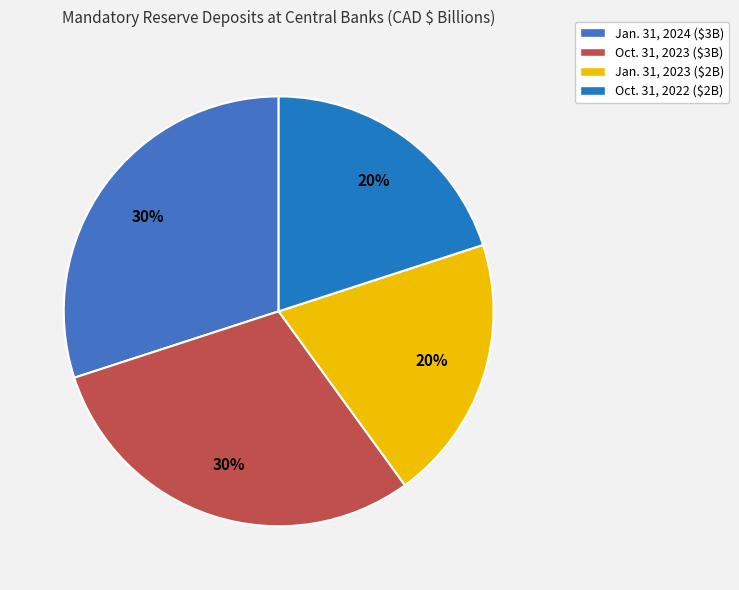

True or false: Jan. 31, 2024 accounts for 30% of the total.

True